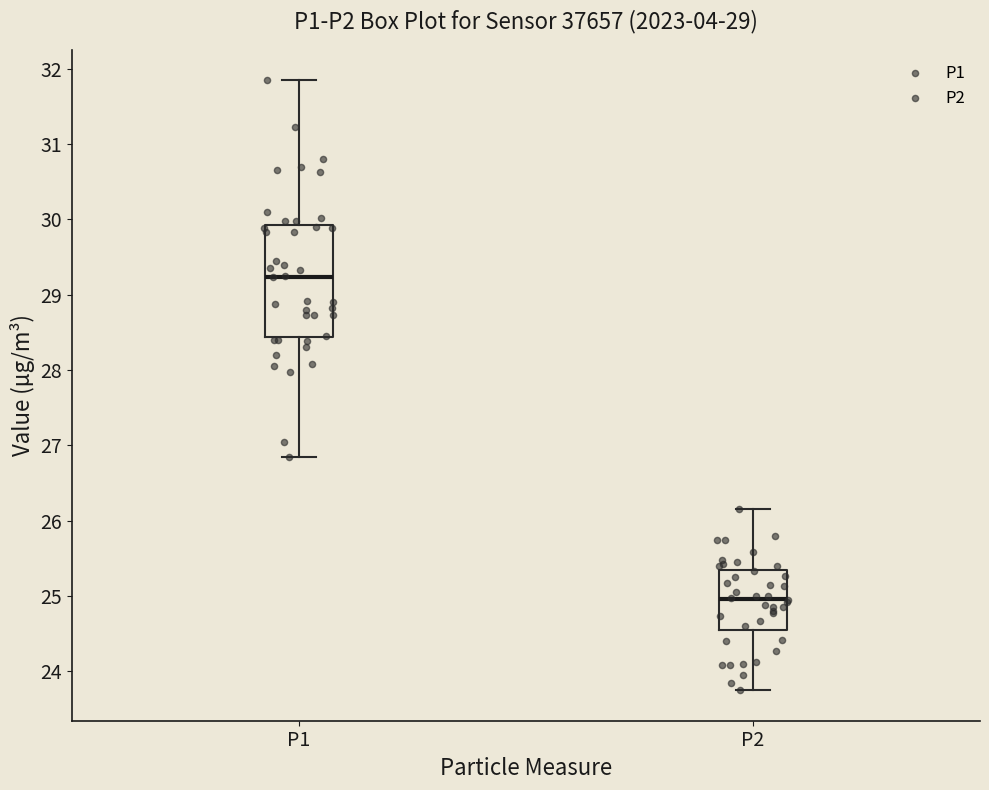

Comparing the boxes themselves (not the whiskers), which one is the tallest?

P1